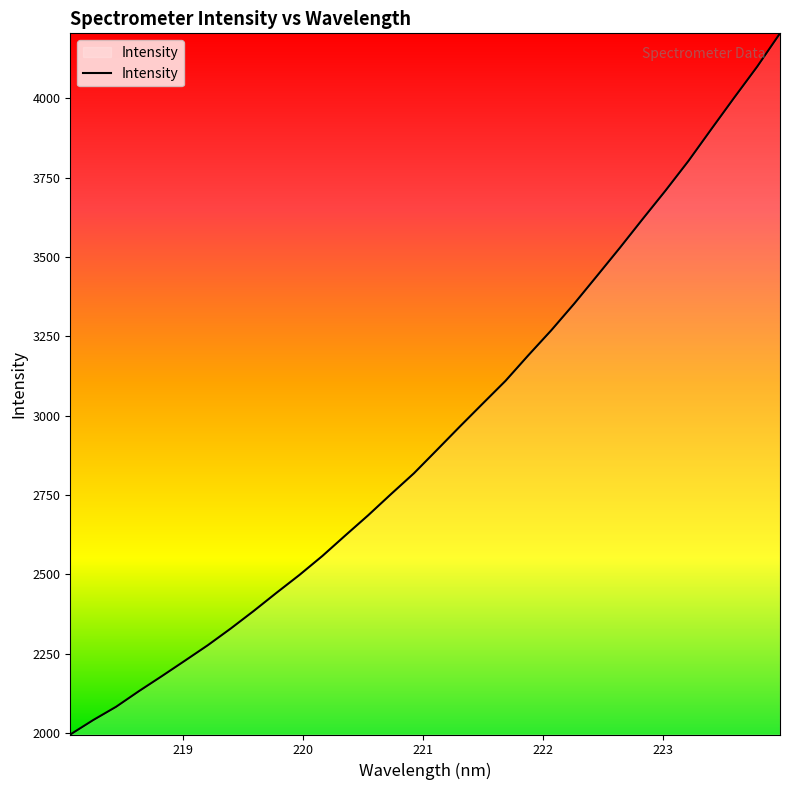

Is this an area chart (filled region under the line)?

No